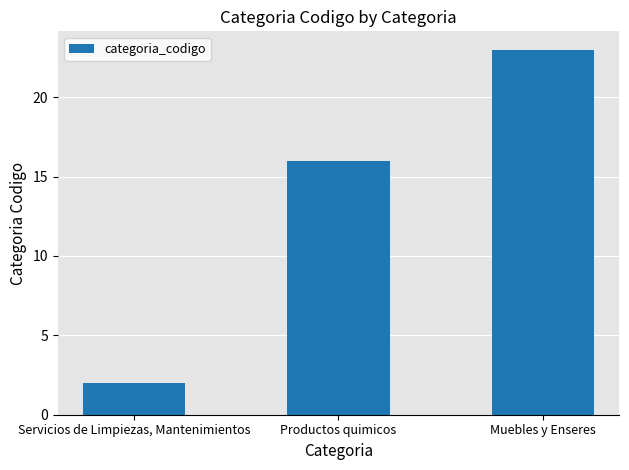

What is the ratio of the value at Productos quimicos to the value at Servicios de Limpiezas, Mantenimientos?

8.0